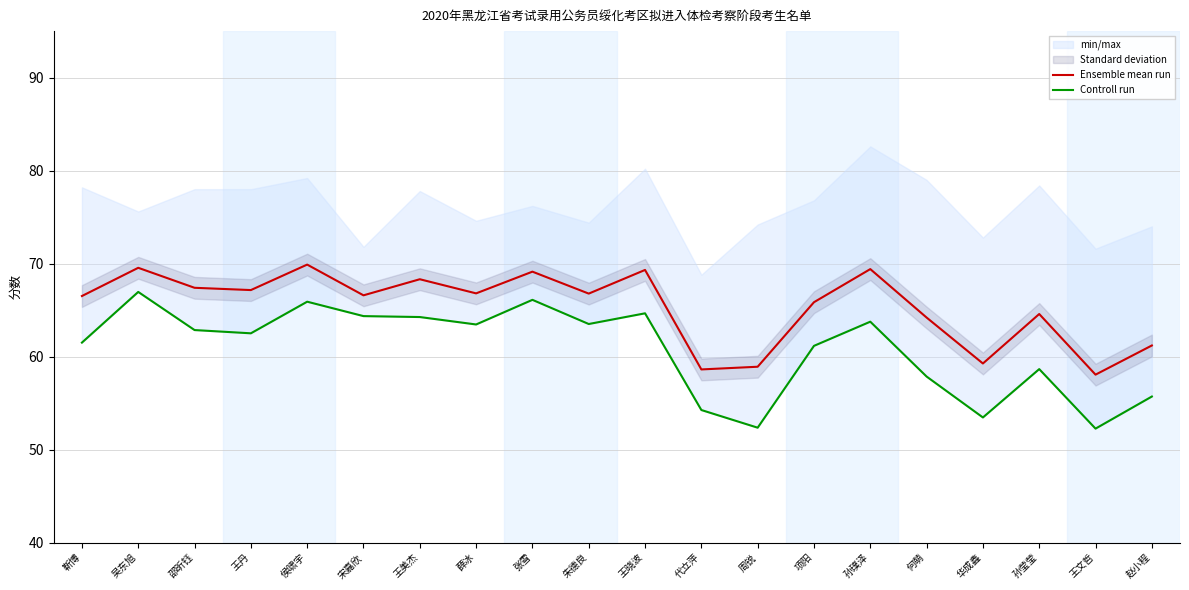

Is it true that Controll run equals 66.1 at 张雪?

True